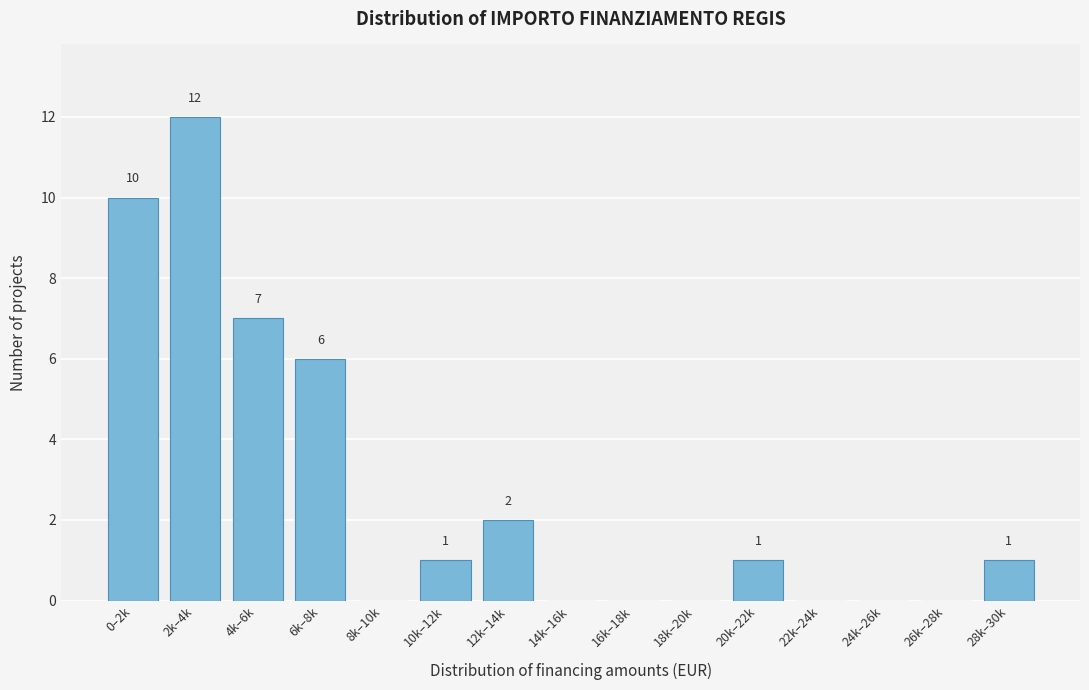

Reading left to right, transcribe all the data shown in this chart.

0–2k=10	2k–4k=12	4k–6k=7	6k–8k=6	8k–10k=0	10k–12k=1	12k–14k=2	14k–16k=0	16k–18k=0	18k–20k=0	20k–22k=1	22k–24k=0	24k–26k=0	26k–28k=0	28k–30k=1